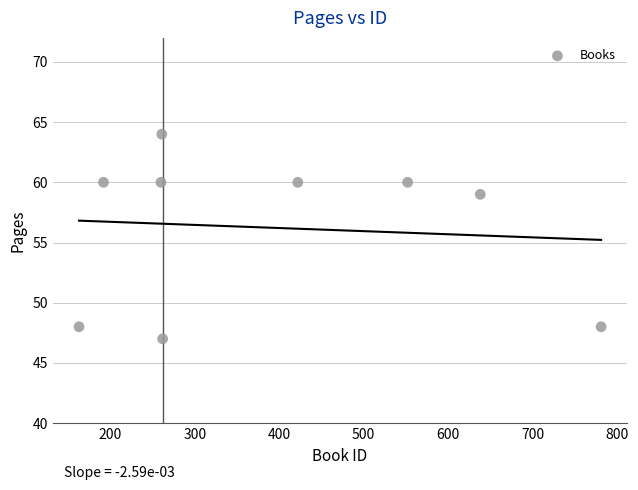

What is the range of Y values (max minus min)?

17